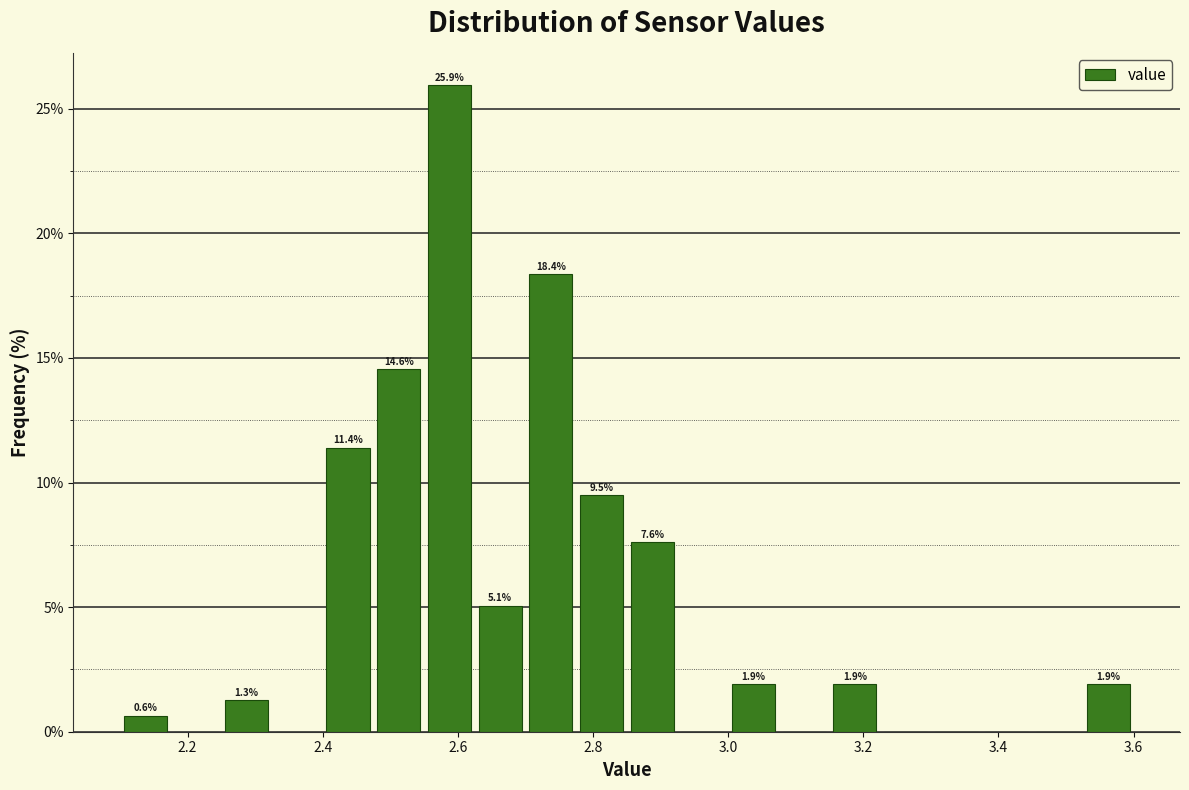

Read against the x-axis, roughly where is the centre of the tallest bar?

2.58